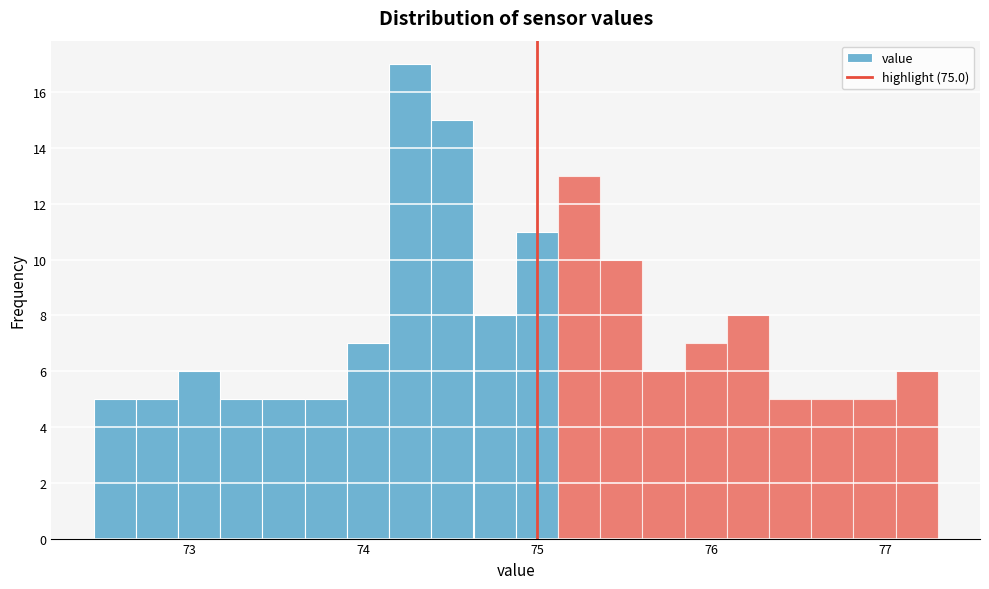

Read against the x-axis, roughly where is the centre of the tallest bar?

74.3